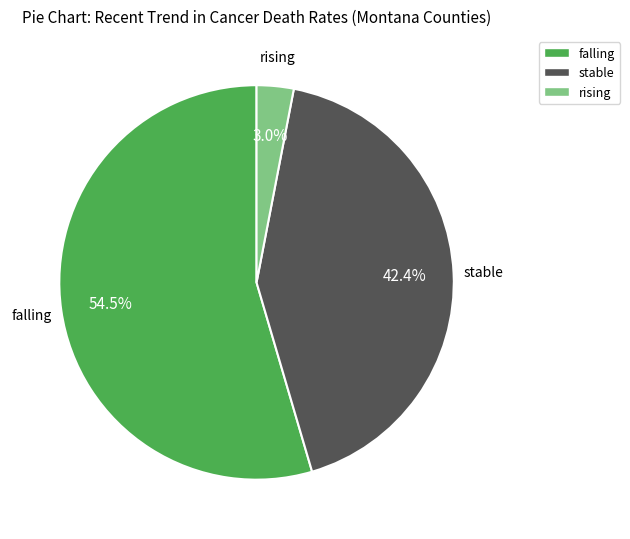

Is rising the majority of the pie?

No